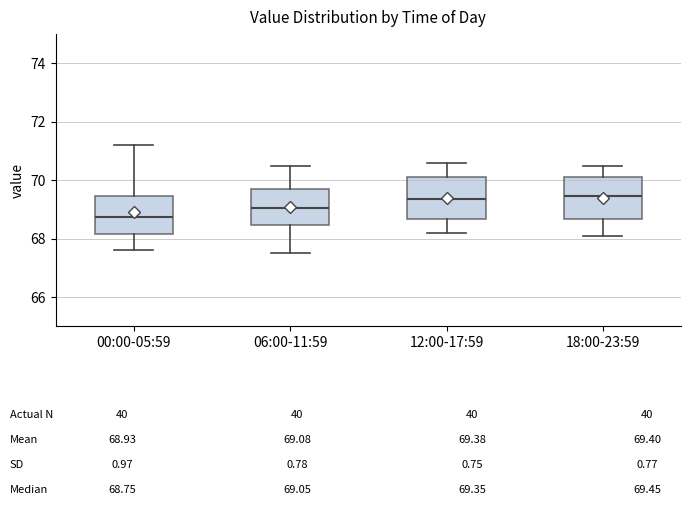

Where is the upper edge of the box for 12:00-17:59 on the y-axis? The values are not printed on the chart, so give them approximately, as read against the axis.

70.2